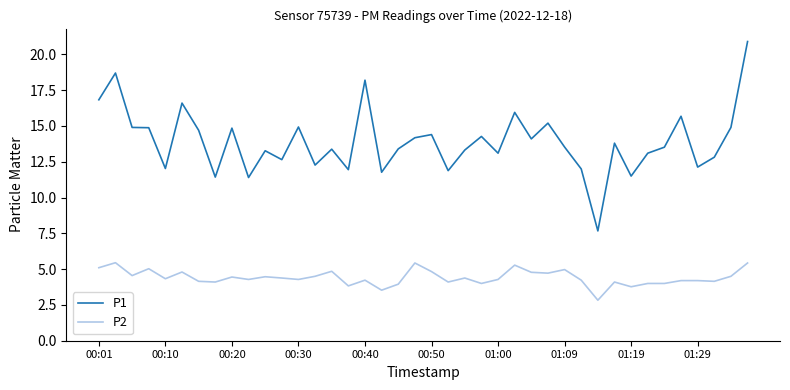

True or false: P2 has more than 1 interior local peaks.

True